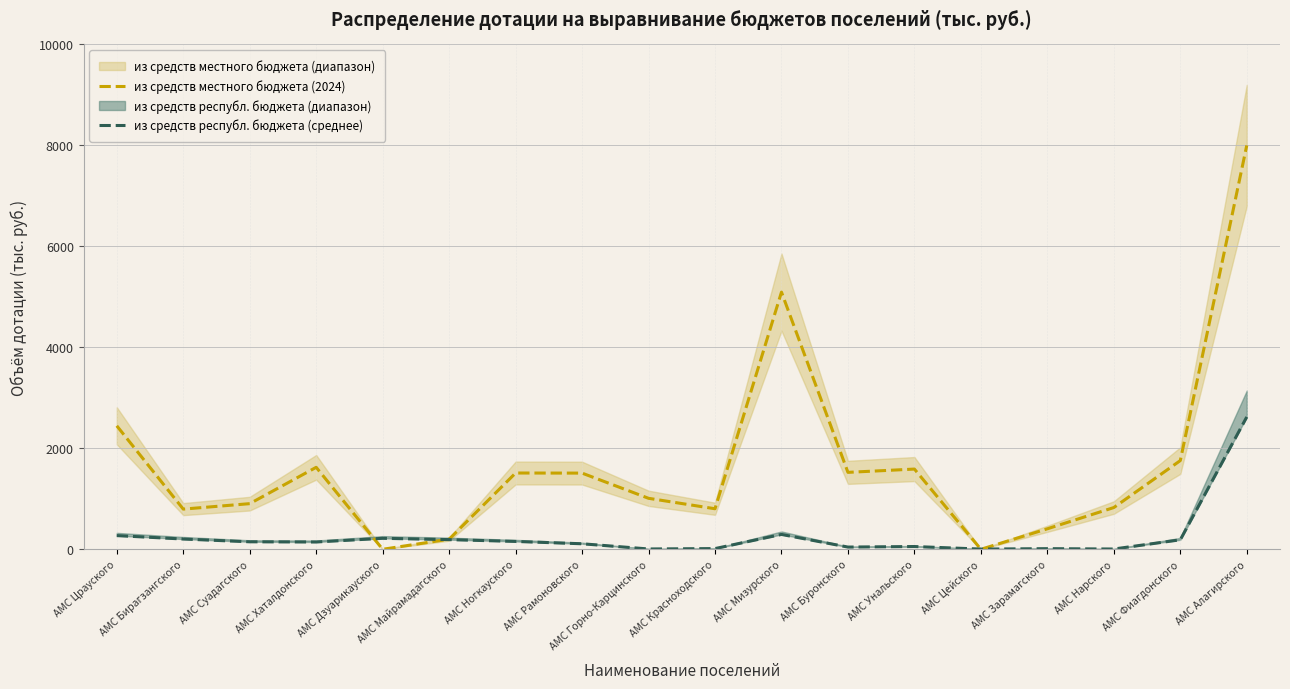

Rank the series by their average value, from highest to lowest.

из средств местного бюджета (2024), из средств республ. бюджета (среднее)